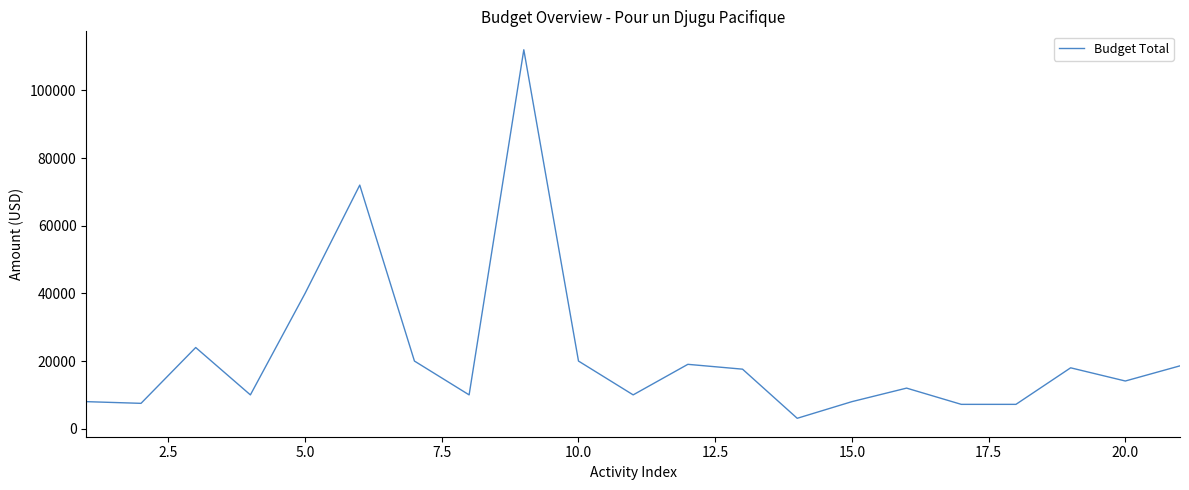

What is the maximum value shown in the chart?

112000